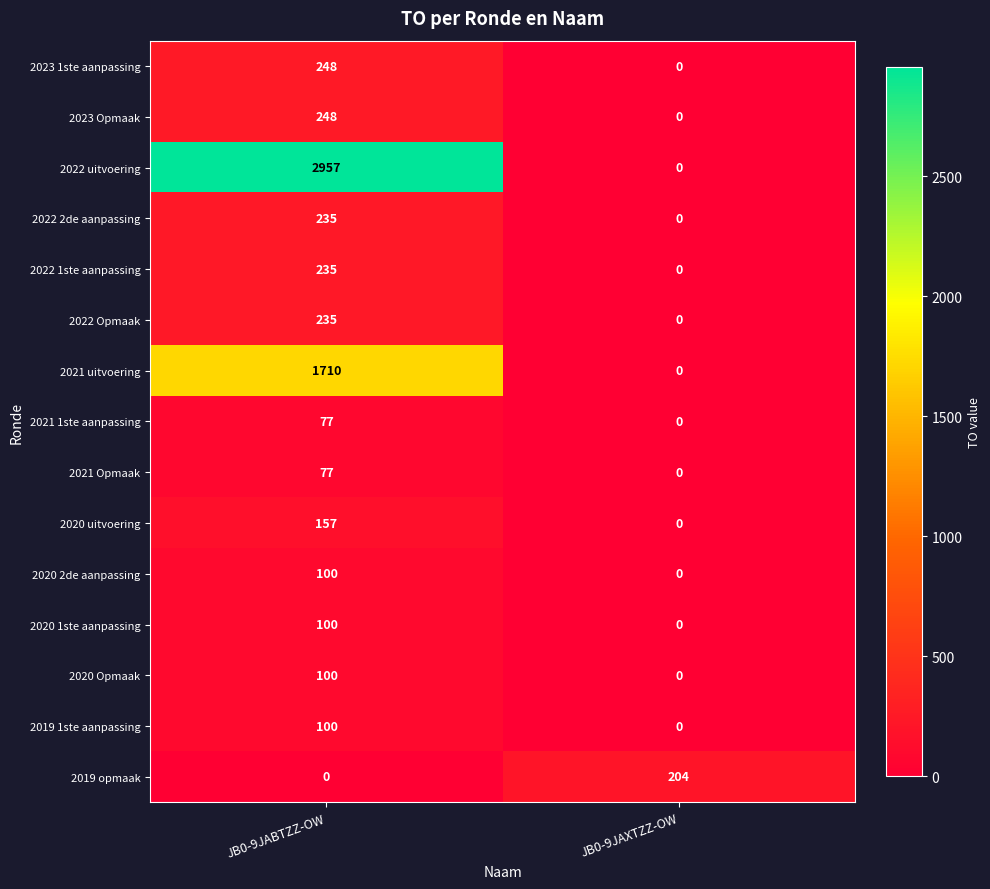

What is the difference between the 2022 1ste aanpassing values at JB0-9JAXTZZ-OW and JB0-9JABTZZ-OW?

235